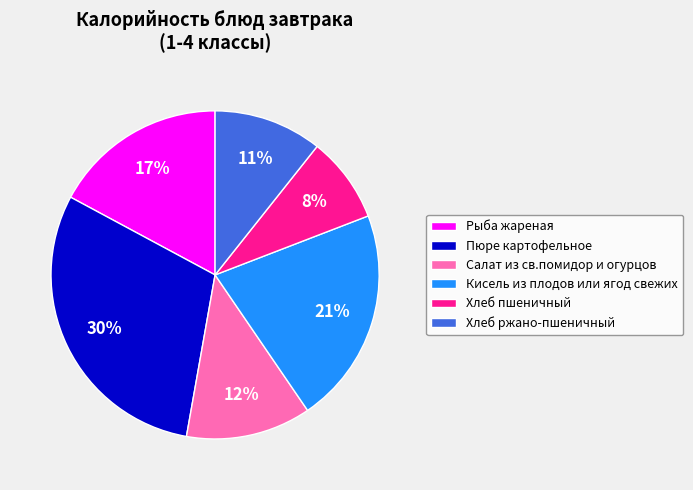

To the nearest percent, what is the difference between the largest and smallest slice percentages?

22%